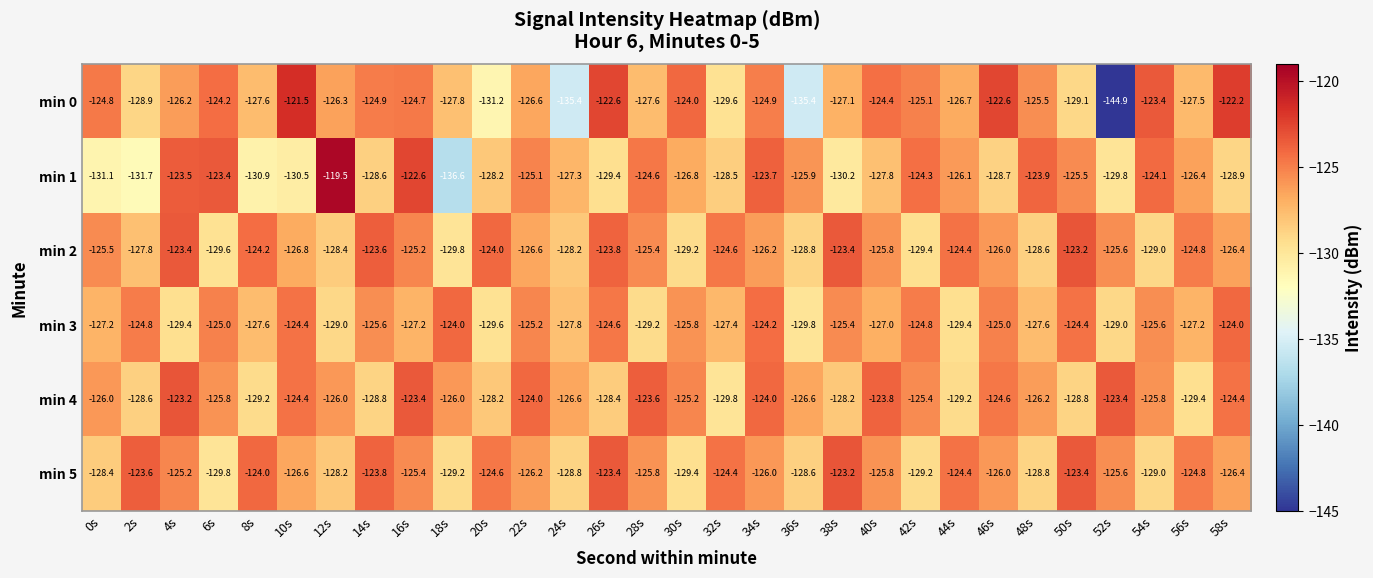

What is the difference between the highest and lowest values at 0s?

6.3